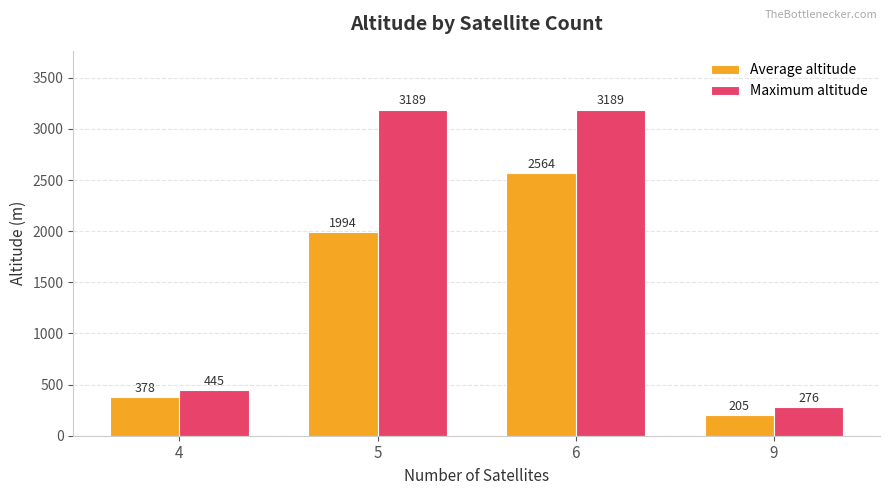

What is the difference between the maximum and minimum values in the Maximum altitude series?

2913.0